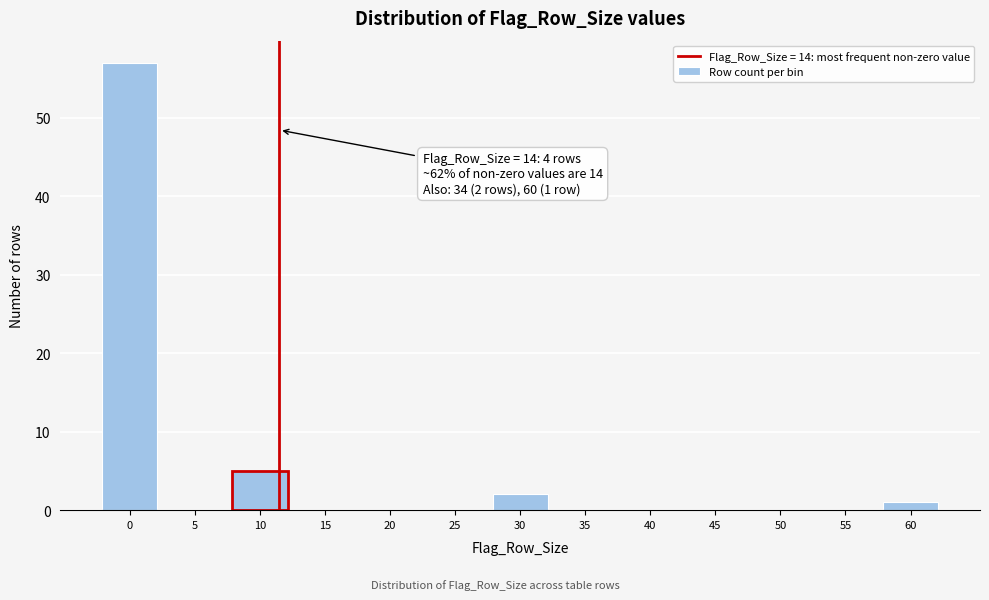

Reading left to right, extract all data points from this chart.

0=57	5=0	10=5	15=0	20=0	25=0	30=2	35=0	40=0	45=0	50=0	55=0	60=1